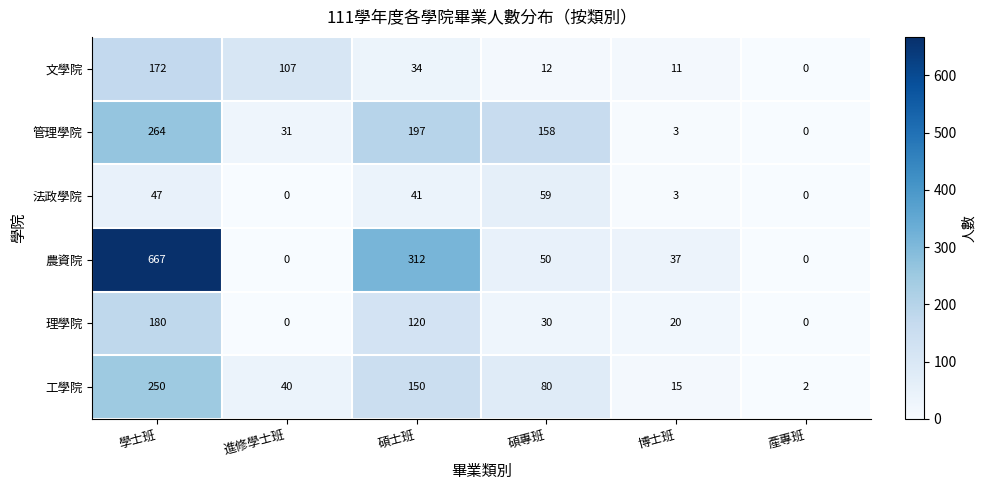

Is the value of 理學院 at 進修學士班 greater than the value of 農資院 at 碩專班?

No